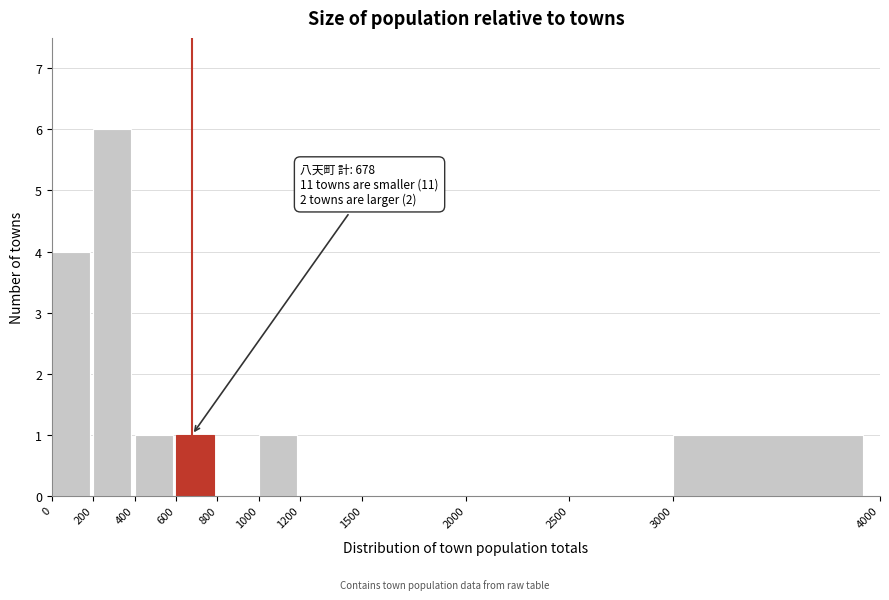

Over which range of the x-axis is the bar tallest?

200 to 400